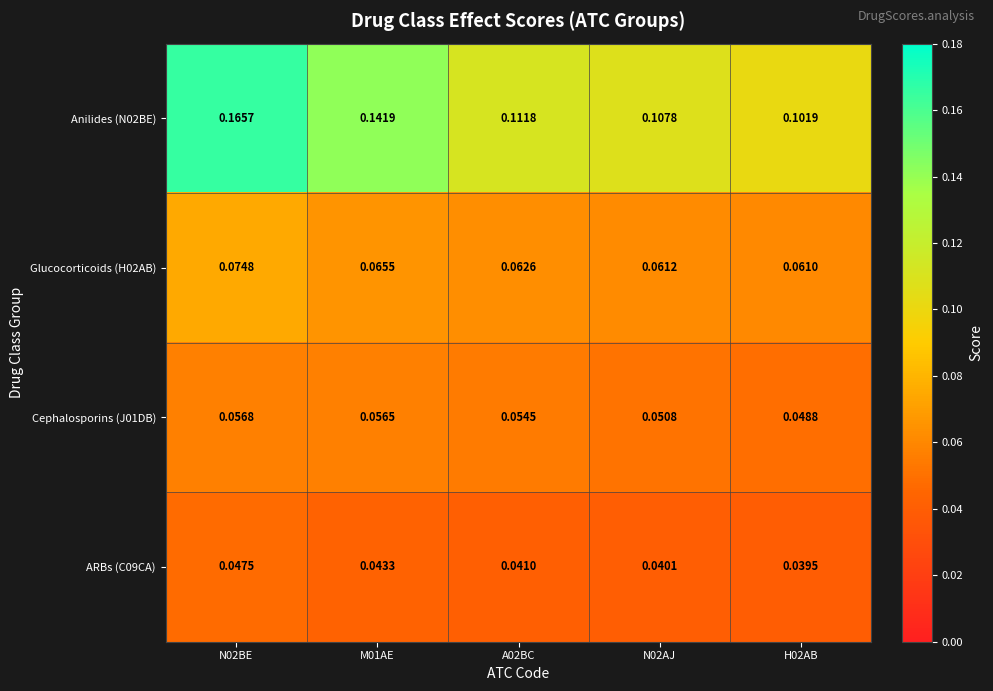

Is the value of ARBs (C09CA) at H02AB greater than the value of Anilides (N02BE) at M01AE?

No